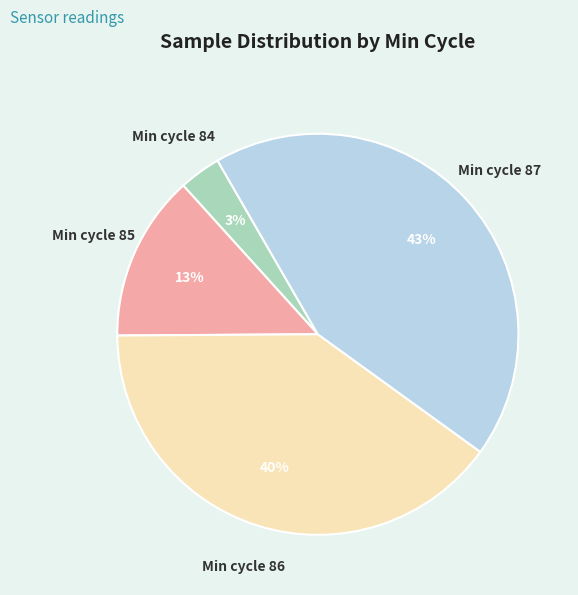

What is the smallest slice in the pie chart?

Min cycle 84